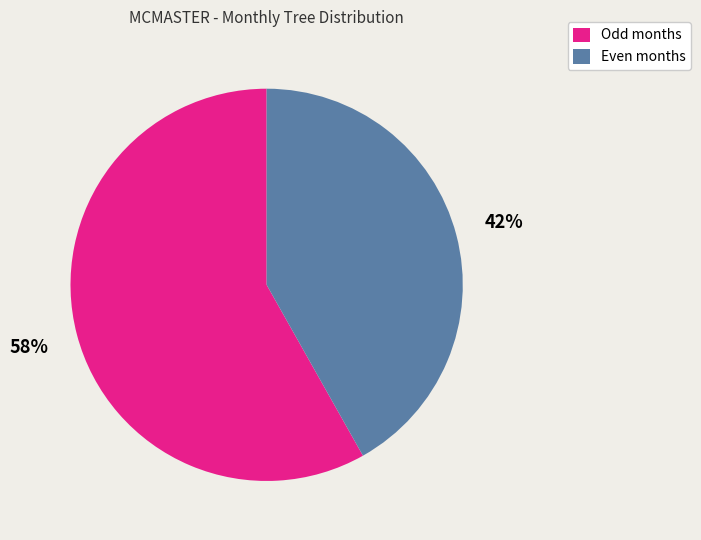

Between Even months and Odd months, which is larger?

Odd months